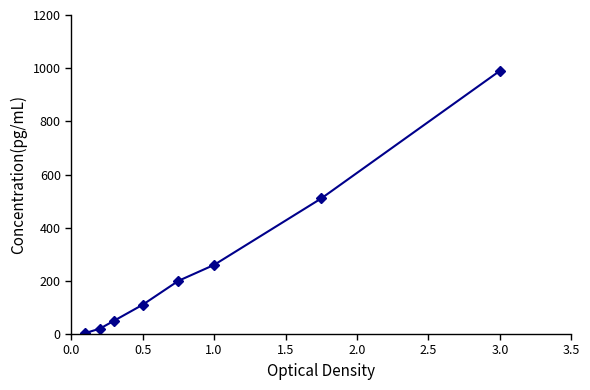

What is the maximum value shown in the chart?

990